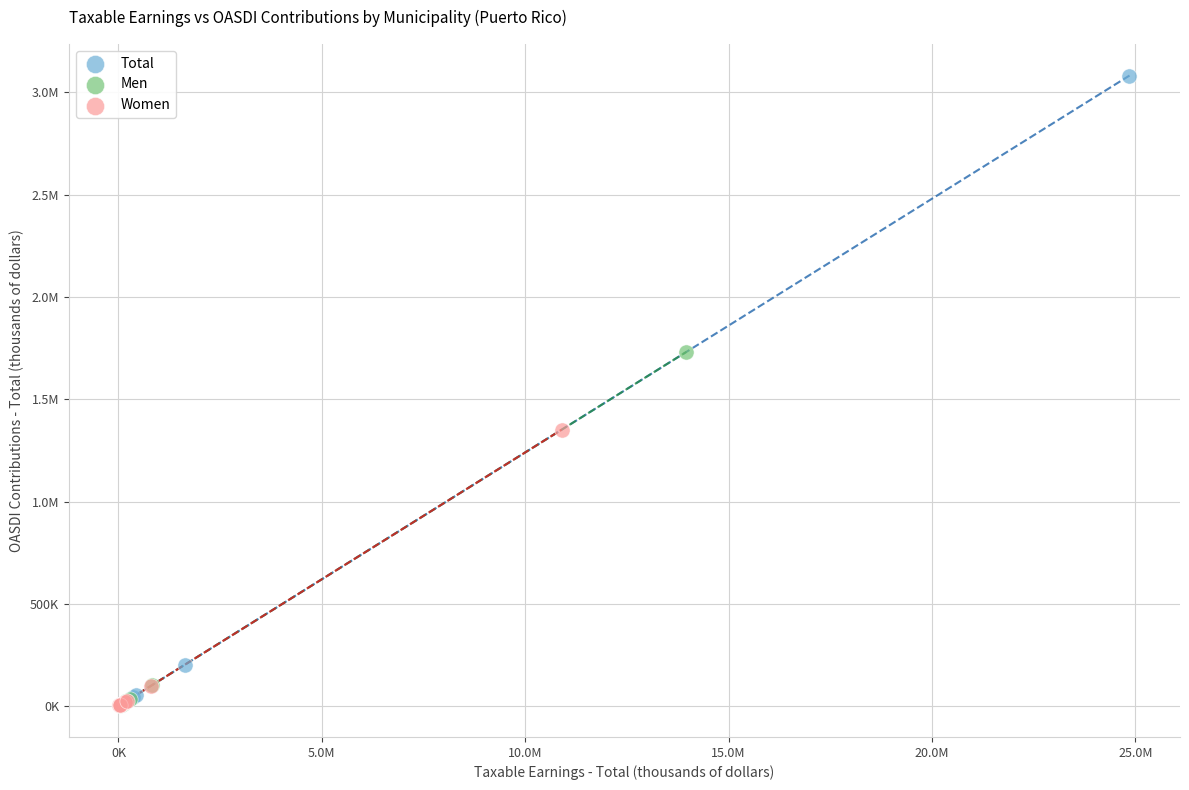

What are all the series names shown in the legend?

Total, Men, Women